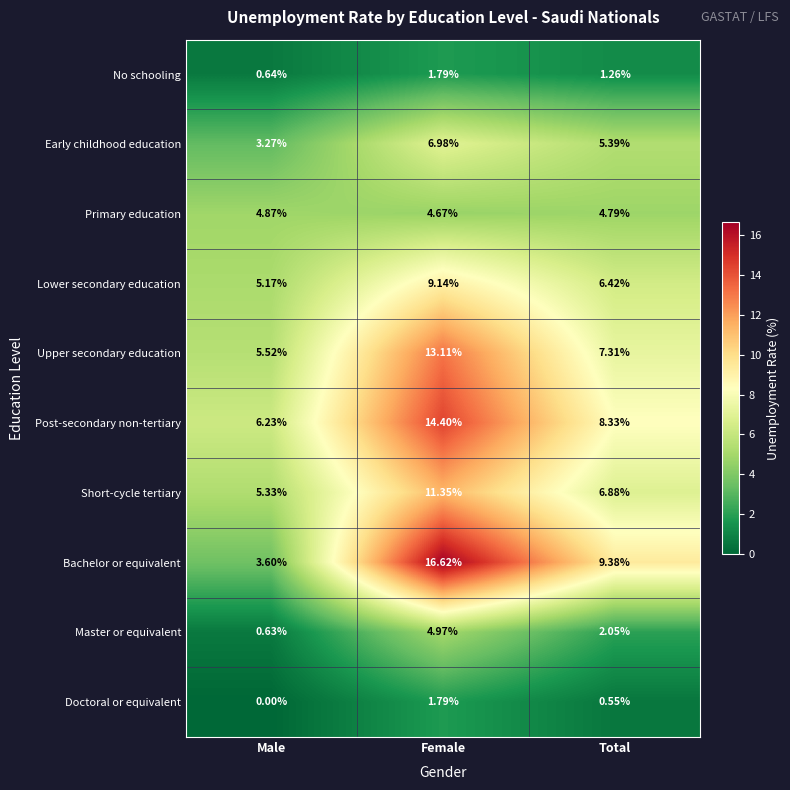

Which category has the highest value across all series?

Female